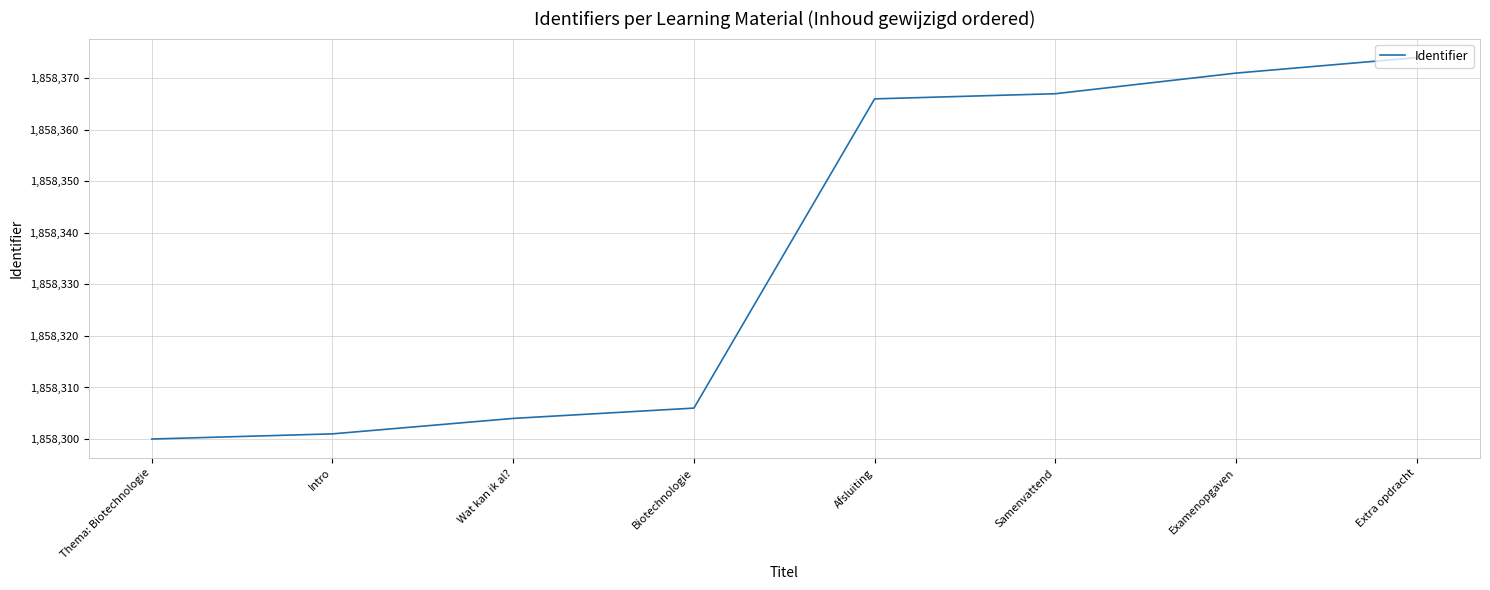

Which category has the lowest value across all series?

Thema: Biotechnologie